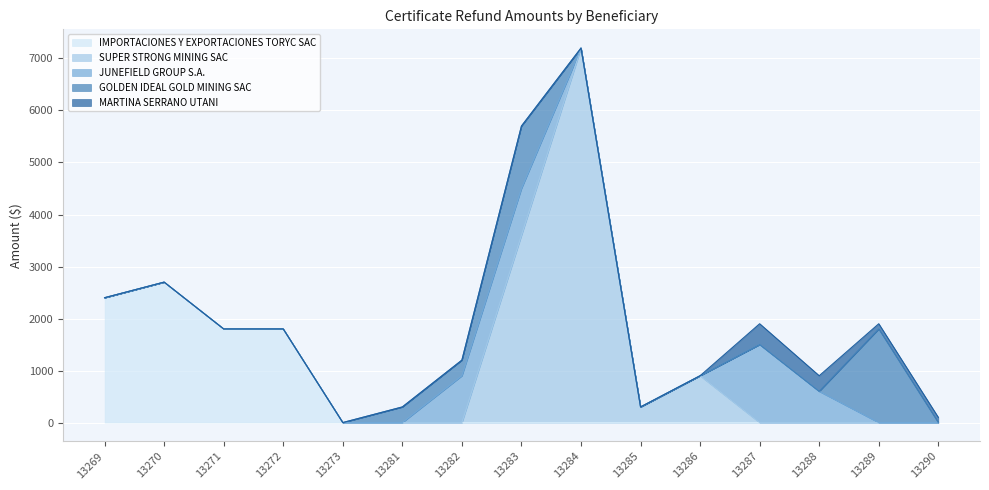

Rank the series by their maximum value, from lowest to highest.

MARTINA SERRANO UTANI, JUNEFIELD GROUP S.A., GOLDEN IDEAL GOLD MINING SAC, IMPORTACIONES Y EXPORTACIONES TORYC SAC, SUPER STRONG MINING SAC